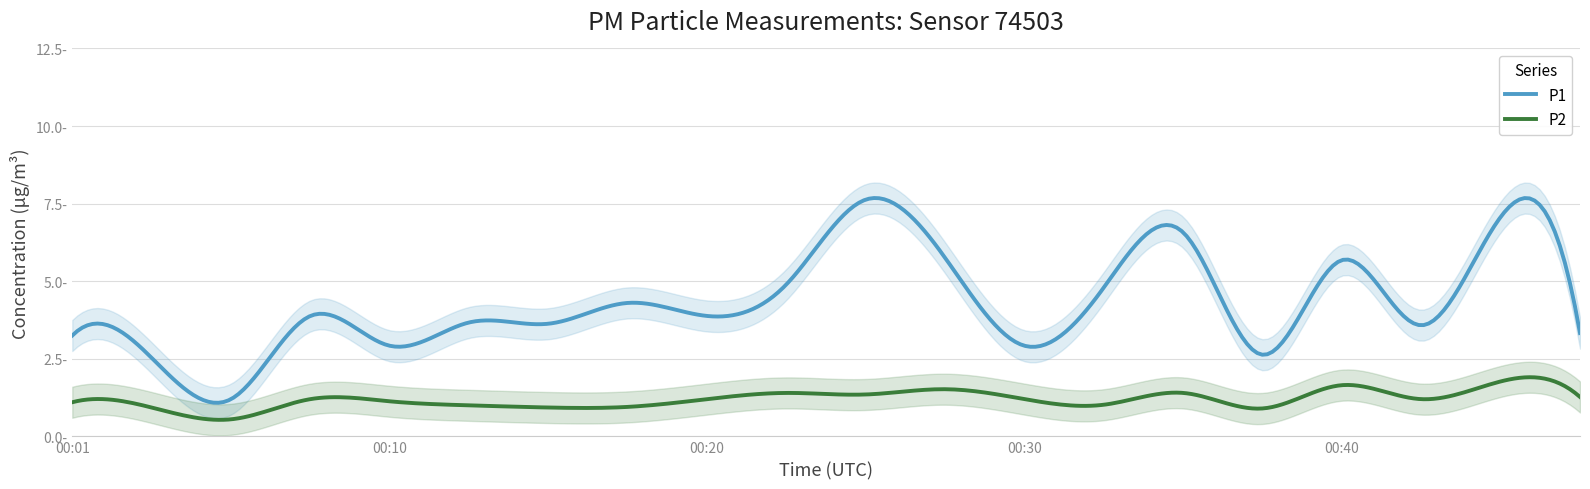

At 00:47, list the series in order from largest to smallest.

P1, P2